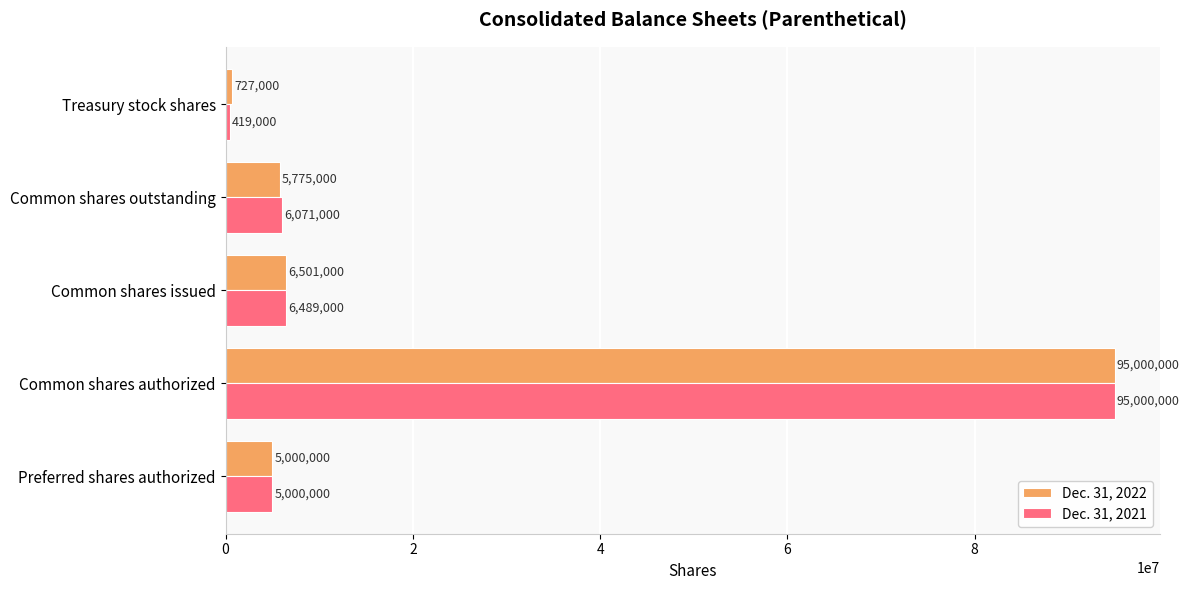

Where is Dec. 31, 2022 nearest to the value 47863500?

Common shares issued